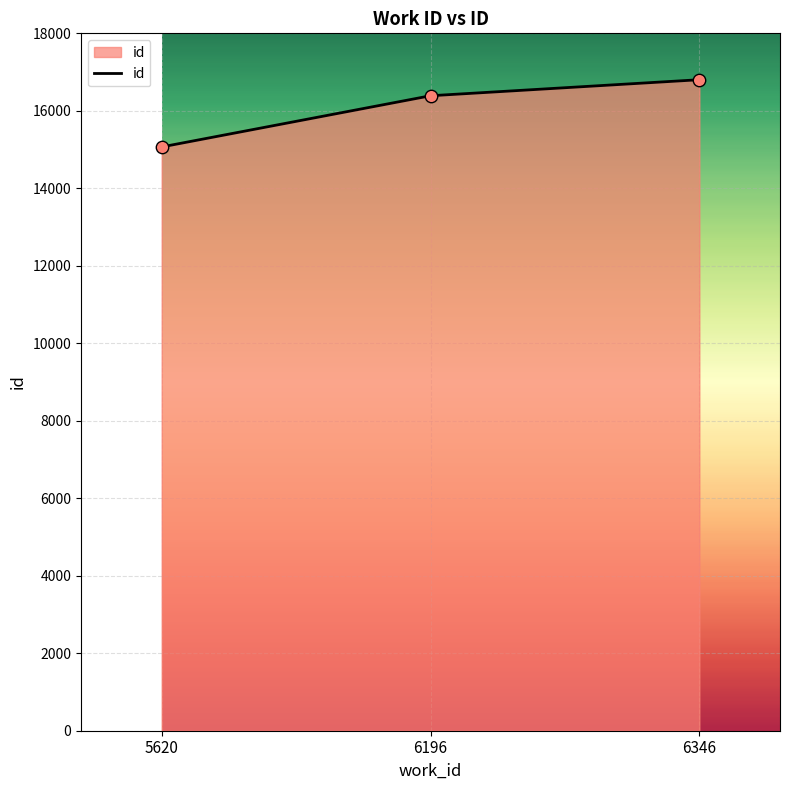

What is the change in value from 6196 to 6346?

+414